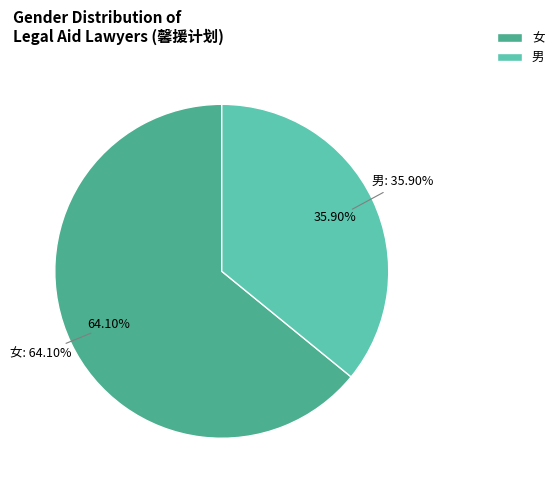

What portion of the pie excludes 女?

35.9%